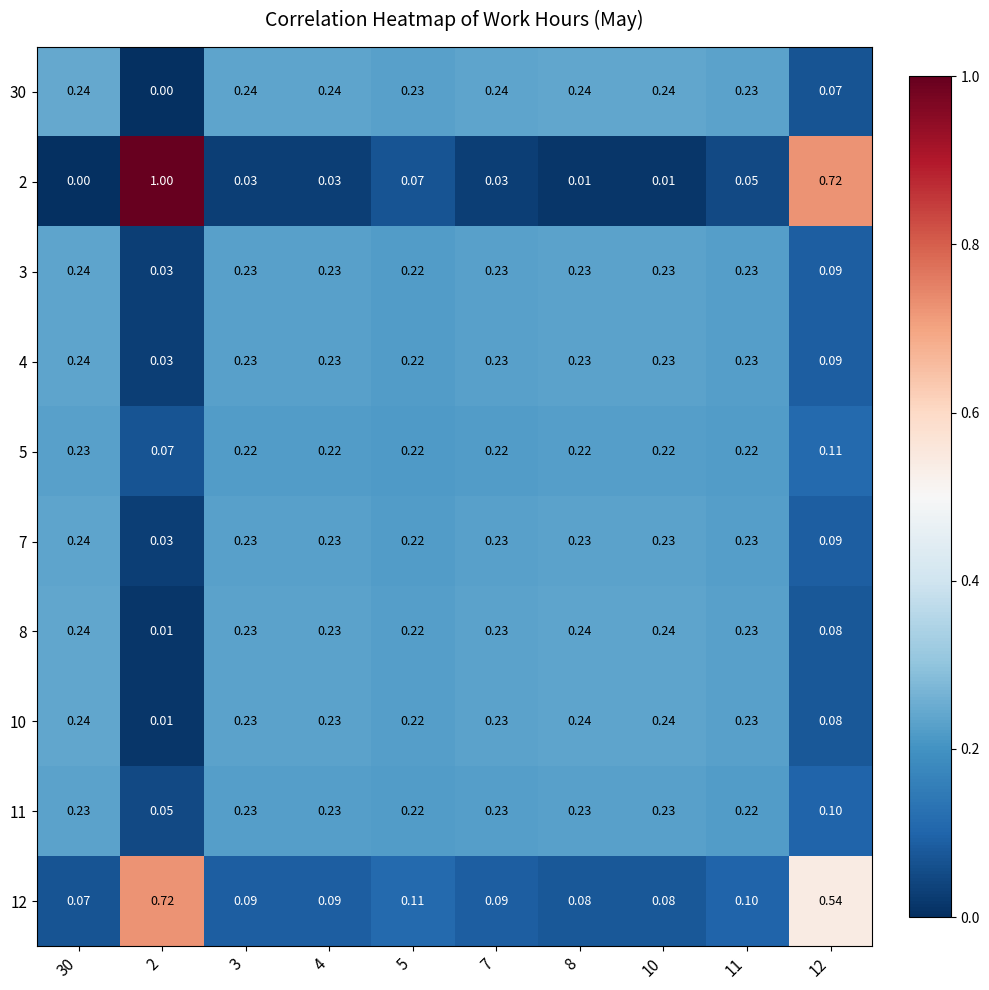

Which series has the widest spread of values?

2